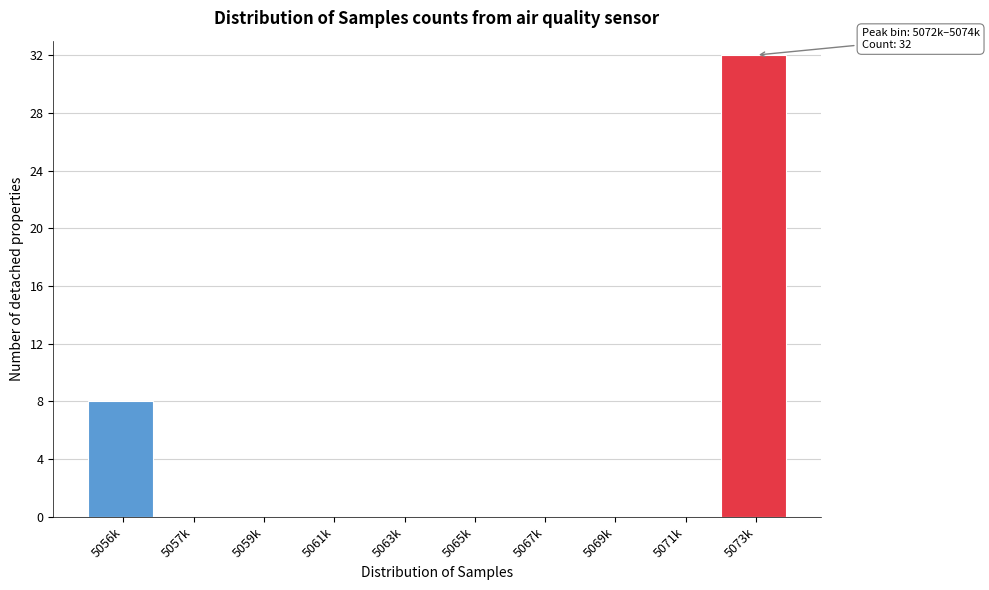

Reading left to right, transcribe all the data shown in this chart.

5056k=8	5057k=0	5059k=0	5061k=0	5063k=0	5065k=0	5067k=0	5069k=0	5071k=0	5073k=32